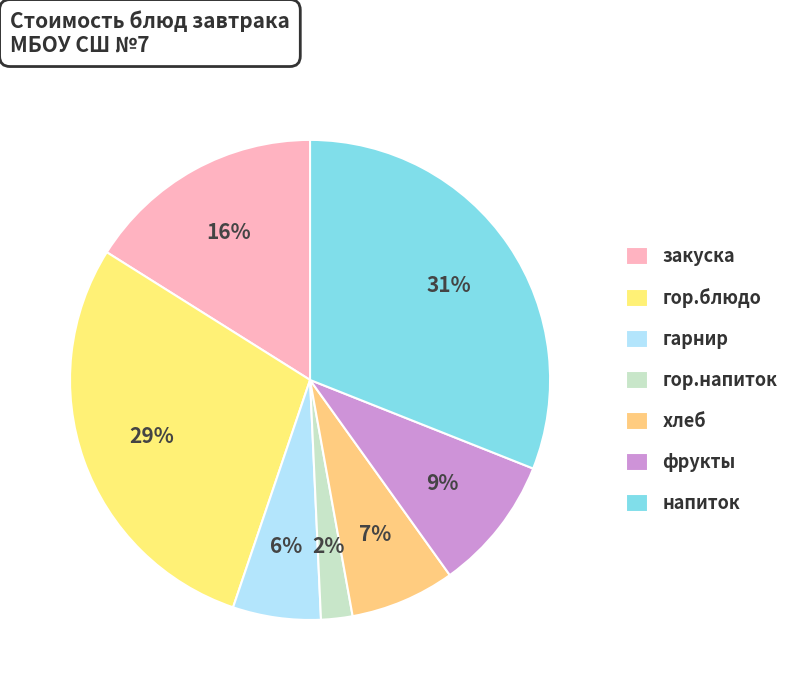

What is the largest slice in the pie chart?

напиток